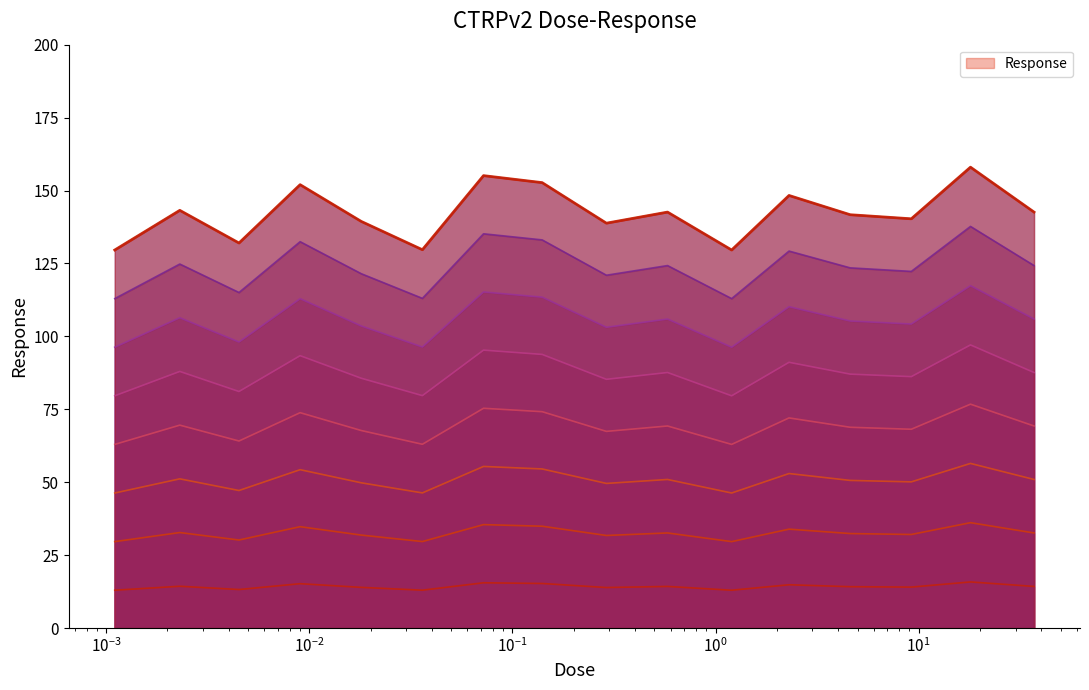

What is the label of the 3rd point from the right?

9.2